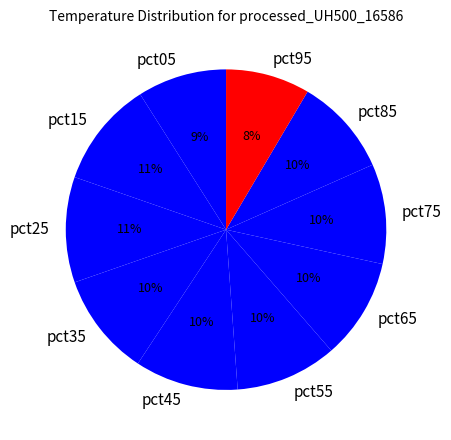

Is pct05 the majority of the pie?

No